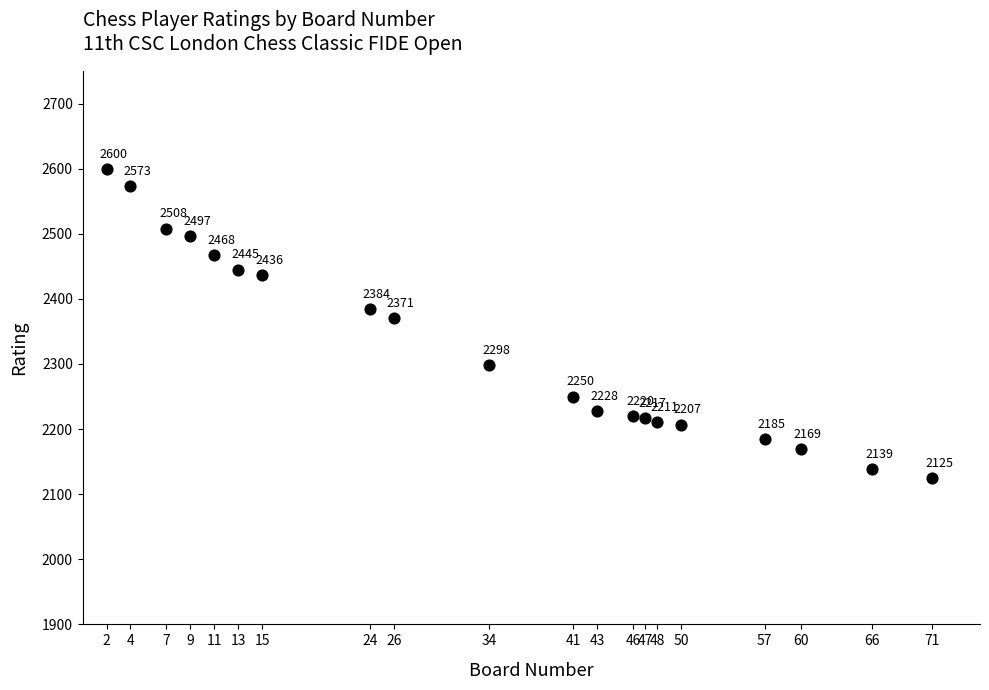

What Y value in the scatter plot is closest to 2362?

2371